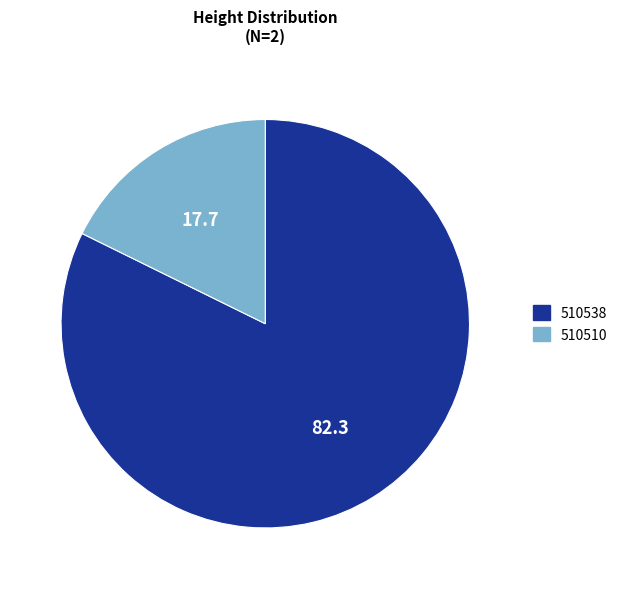

Which has a higher value, 510538 or 510510?

510538